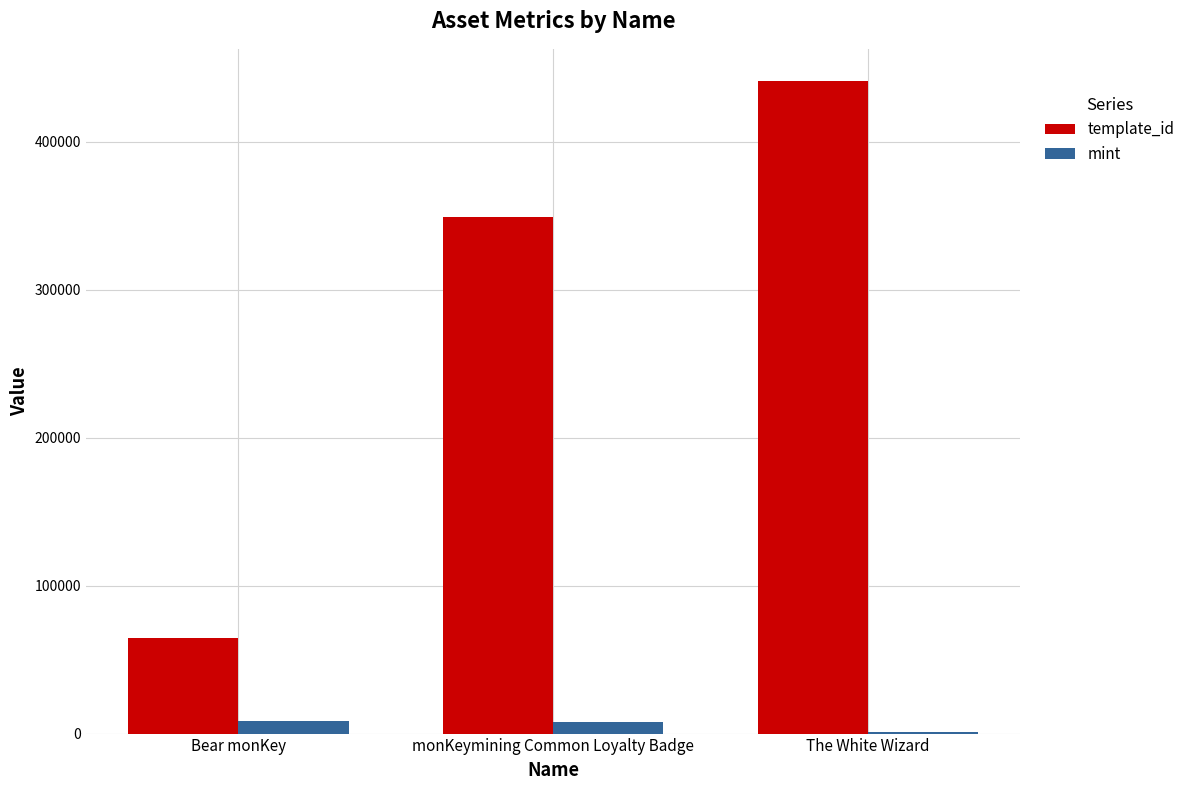

Count the mint values in the range 1145 to 8750.

3